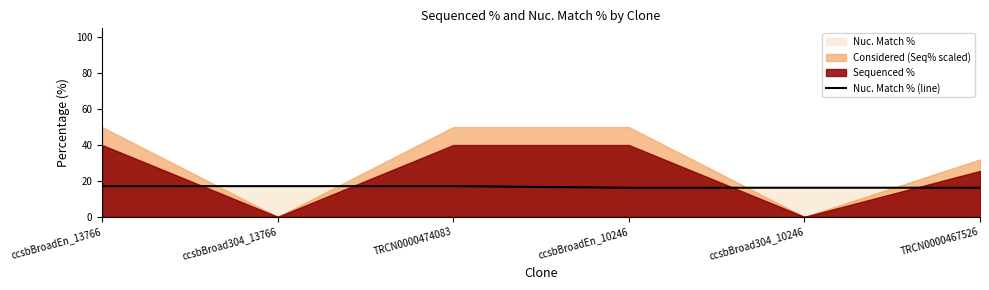

Where does the data first go above 17?

ccsbBroadEn_13766